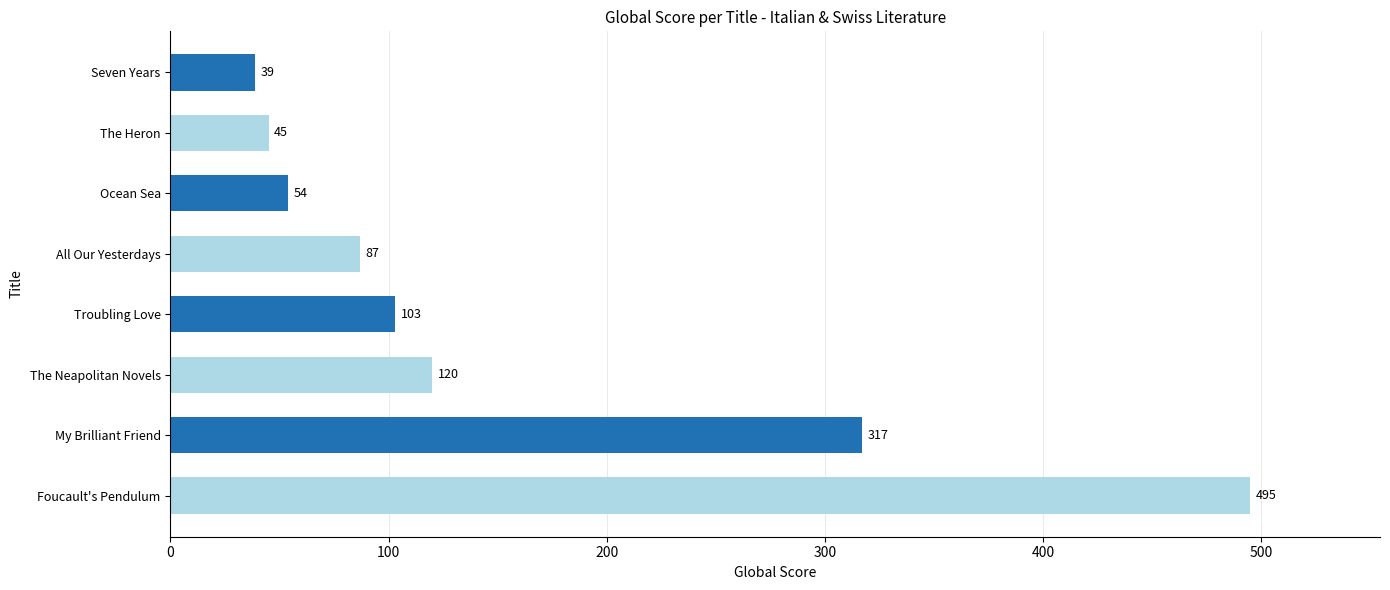

List the labels in order of value, largest first.

Foucault's Pendulum, My Brilliant Friend, The Neapolitan Novels, Troubling Love, All Our Yesterdays, Ocean Sea, The Heron, Seven Years